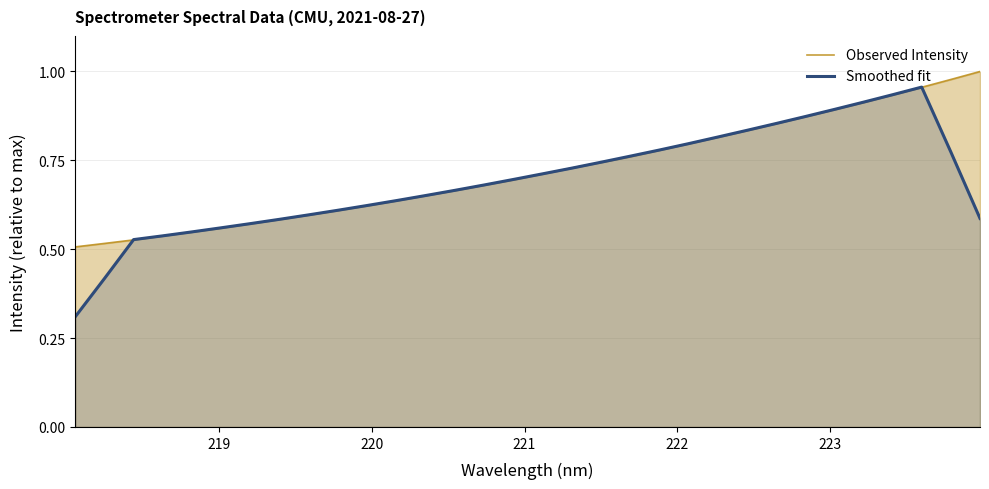

True or false: Observed Intensity has more than 2 points higher than both neighbors.

False